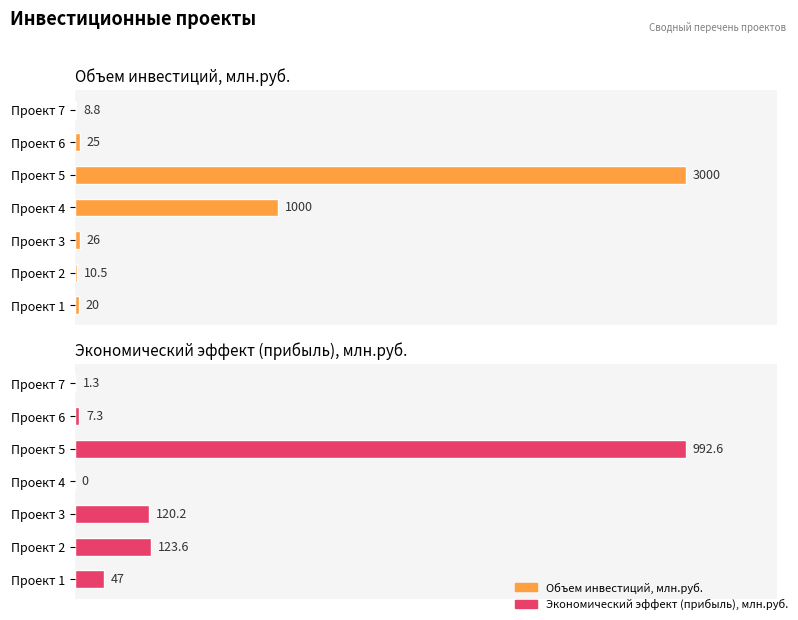

Does the chart contain stacked bars?

No